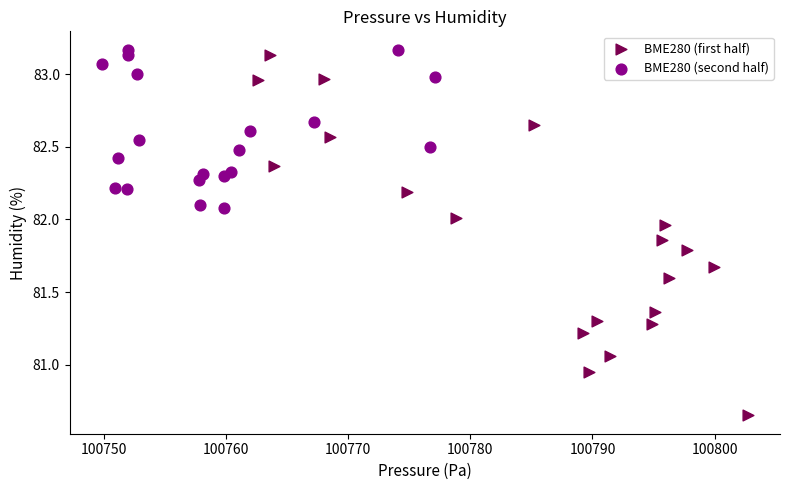

Which series contains the highest Y value?

BME280 (second half)